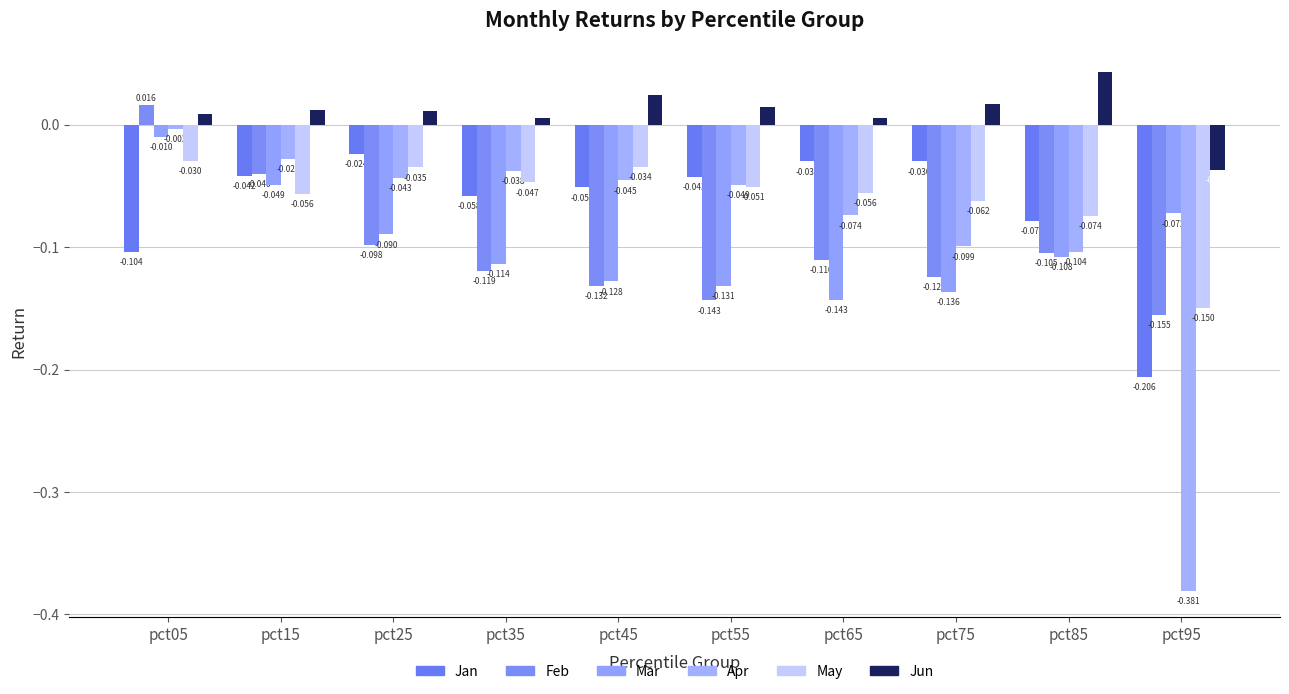

Reading right to left, list all the values displayed in this chart.

Jan: -0.2	-0.1	-0.0	-0.0	-0.0	-0.1	-0.1	-0.0	-0.0	-0.1
Feb: -0.2	-0.1	-0.1	-0.1	-0.1	-0.1	-0.1	-0.1	-0.0	0.0
Mar: -0.1	-0.1	-0.1	-0.1	-0.1	-0.1	-0.1	-0.1	-0.0	-0.0
Apr: -0.4	-0.1	-0.1	-0.1	-0.0	-0.0	-0.0	-0.0	-0.0	-0.0
May: -0.1	-0.1	-0.1	-0.1	-0.1	-0.0	-0.0	-0.0	-0.1	-0.0
Jun: -0.0	0.0	0.0	0.0	0.0	0.0	0.0	0.0	0.0	0.0